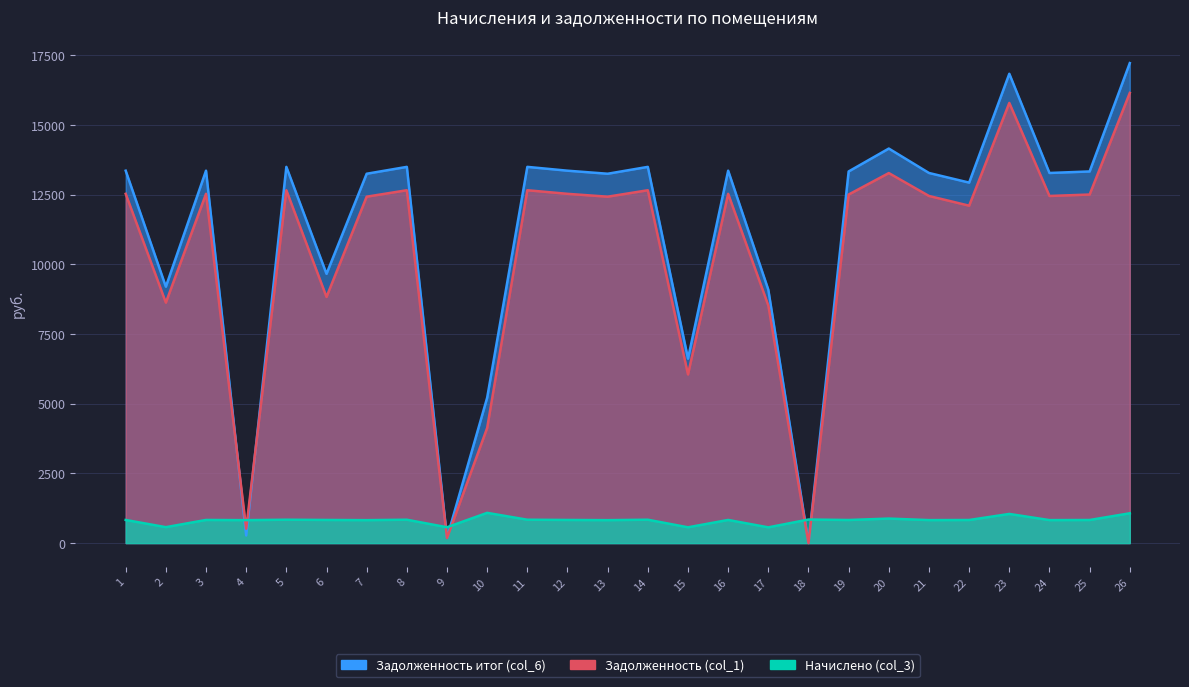

The Начислено (col_3) series shows 913.6 at 15. True or false?

False